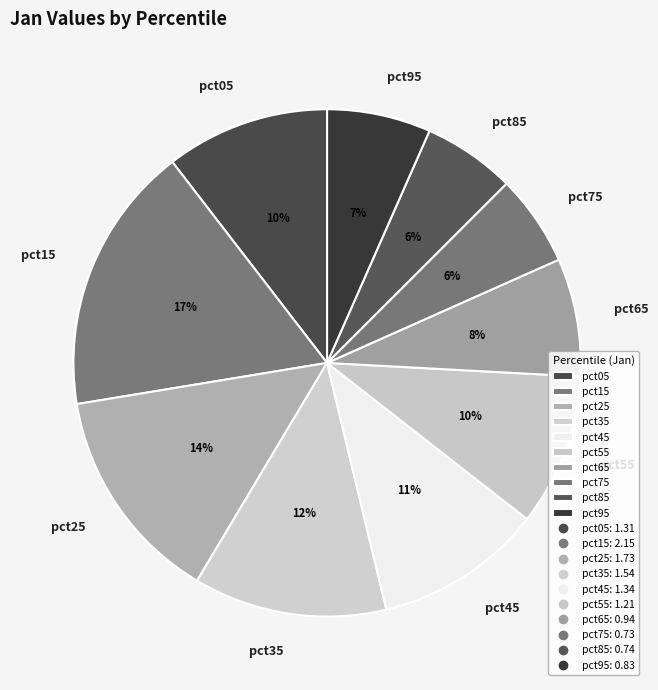

Does pct05 account for over 50% of the chart?

No